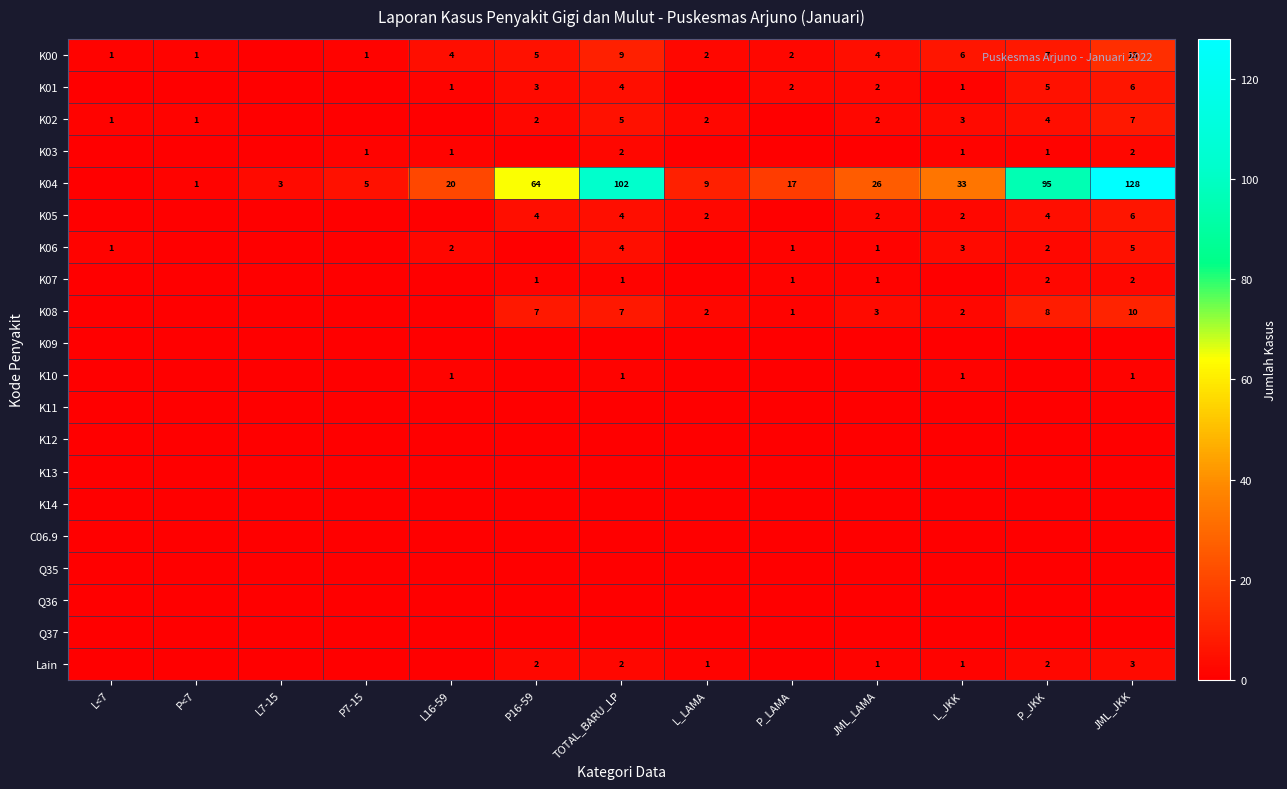

The K00 series shows 2 at P_LAMA. True or false?

True